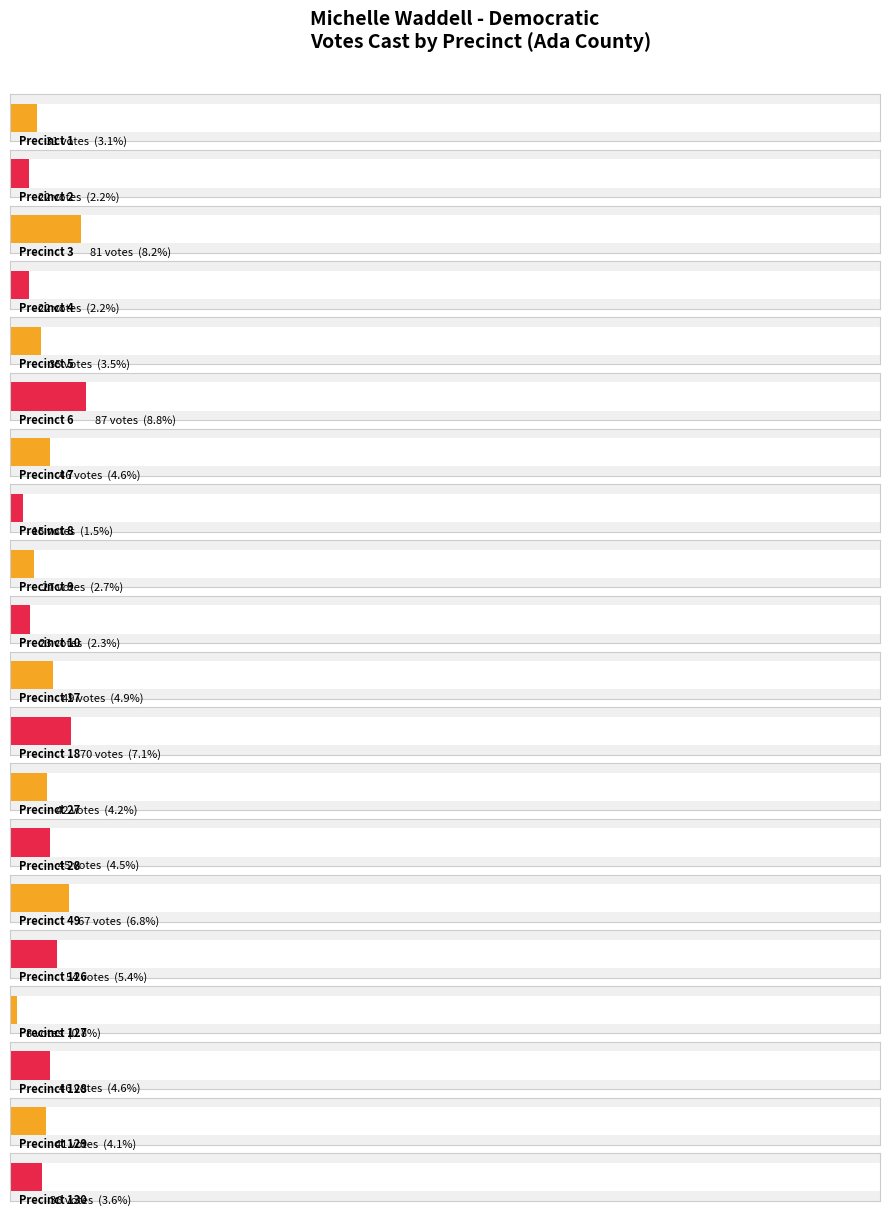

Does the chart contain stacked bars?

No